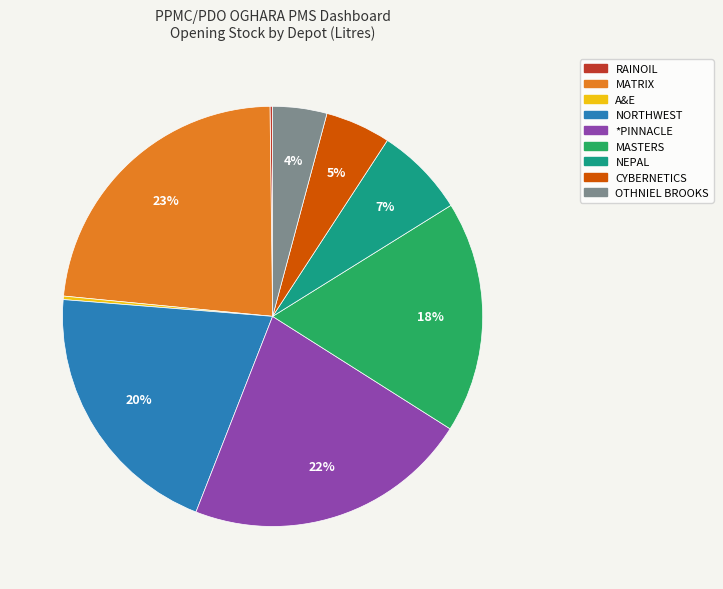

Which category has the biggest portion of the pie?

MATRIX